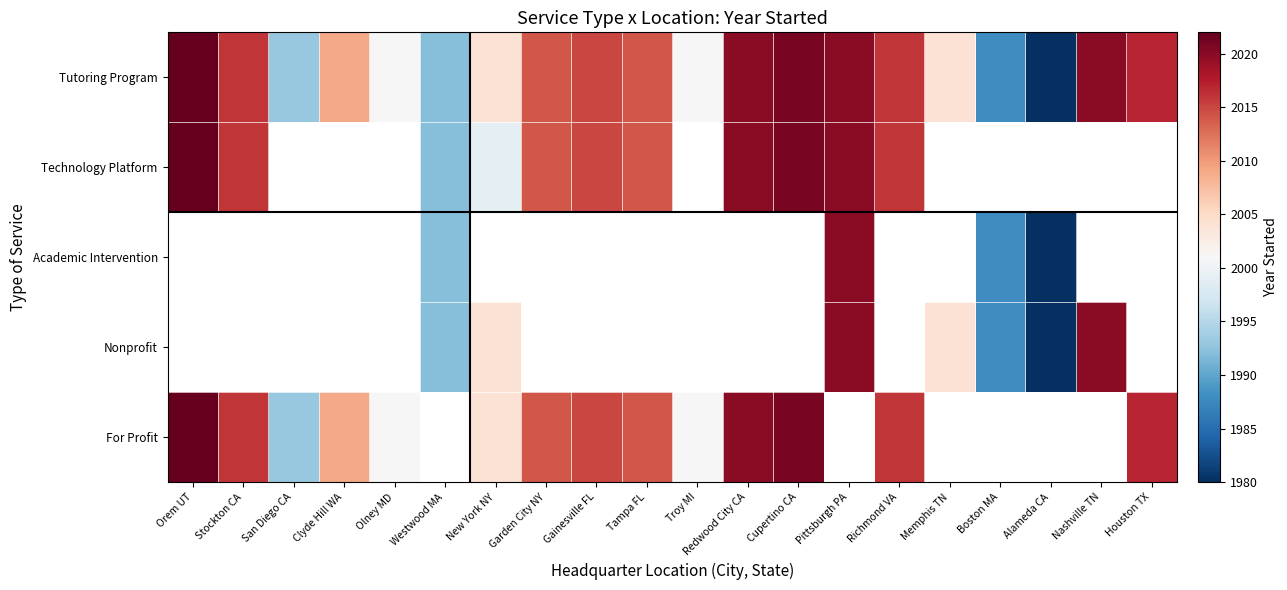

What is the difference between the maximum and minimum values in the Technology Platform series?

30.0